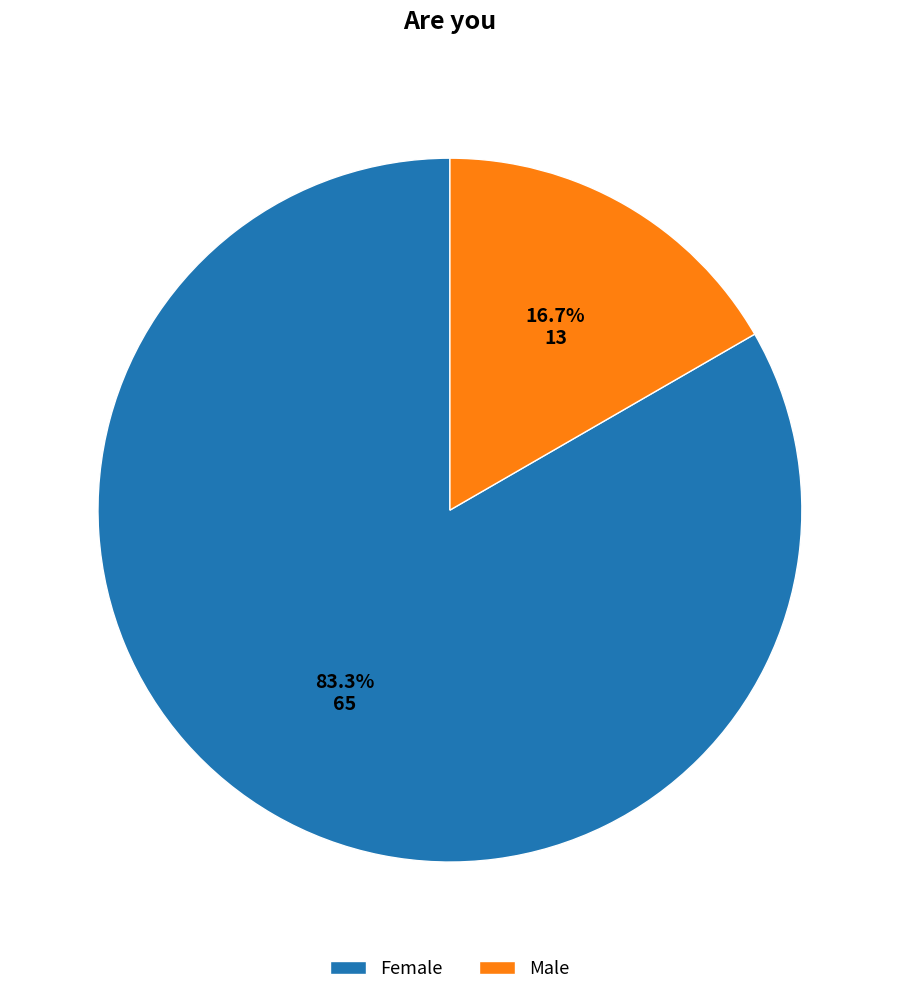

What is the ratio of the value at Female to the value at Male?

5.0